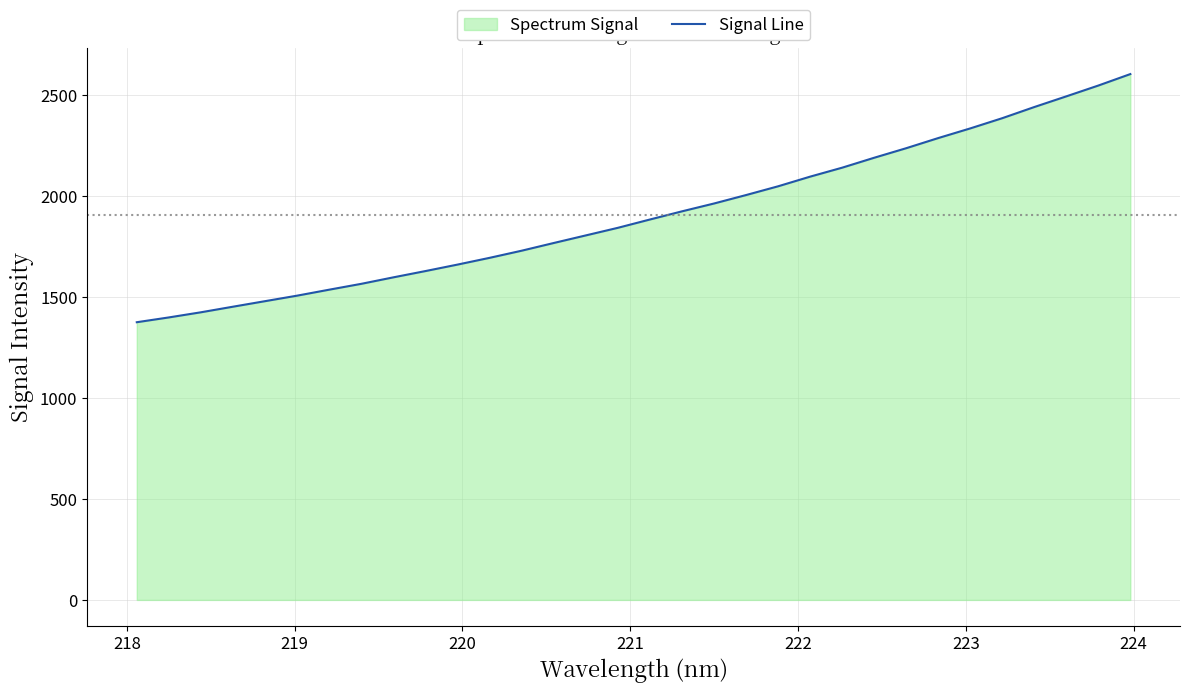

What is the maximum value shown in the chart?

2603.5